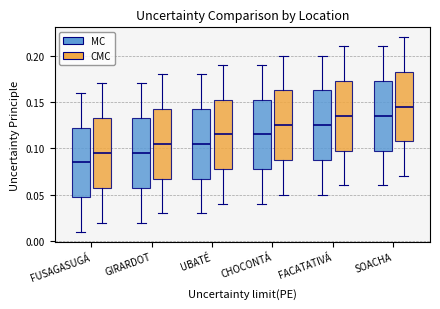

Reading left to right, transcribe this box plot: for each box, give where its median line is, the range the box spans, and where its two whiskers end, as read against the y-axis. The values are not printed on the chart, so give them approximately, as read against the axis.

FUSAGASUGÁ (MC): median 0.085, box 0.050 to 0.125, whiskers 0.010 to 0.160
FUSAGASUGÁ (CMC): median 0.095, box 0.060 to 0.135, whiskers 0.020 to 0.170
GIRARDOT (MC): median 0.095, box 0.060 to 0.135, whiskers 0.020 to 0.170
GIRARDOT (CMC): median 0.105, box 0.070 to 0.145, whiskers 0.030 to 0.180
UBATÉ (MC): median 0.105, box 0.070 to 0.145, whiskers 0.030 to 0.180
UBATÉ (CMC): median 0.115, box 0.080 to 0.155, whiskers 0.040 to 0.190
CHOCONTÁ (MC): median 0.115, box 0.080 to 0.155, whiskers 0.040 to 0.190
CHOCONTÁ (CMC): median 0.125, box 0.090 to 0.165, whiskers 0.050 to 0.200
FACATATIVÁ (MC): median 0.125, box 0.090 to 0.165, whiskers 0.050 to 0.200
FACATATIVÁ (CMC): median 0.135, box 0.100 to 0.175, whiskers 0.060 to 0.210
SOACHA (MC): median 0.135, box 0.100 to 0.175, whiskers 0.060 to 0.210
SOACHA (CMC): median 0.145, box 0.110 to 0.185, whiskers 0.070 to 0.220